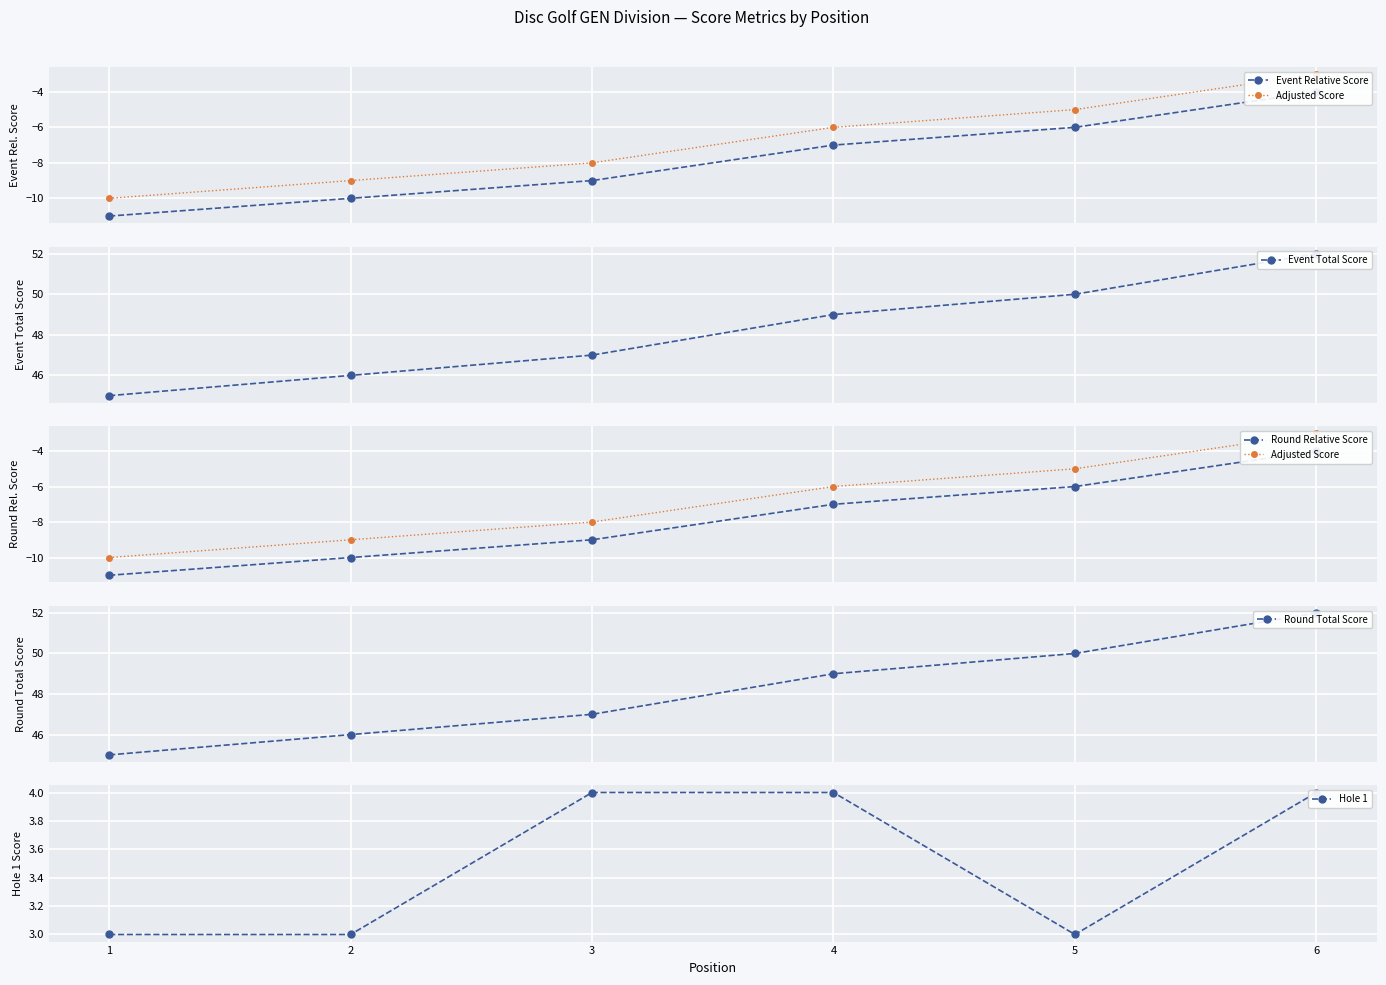

What is the spread (max minus min) of values at 6?

56